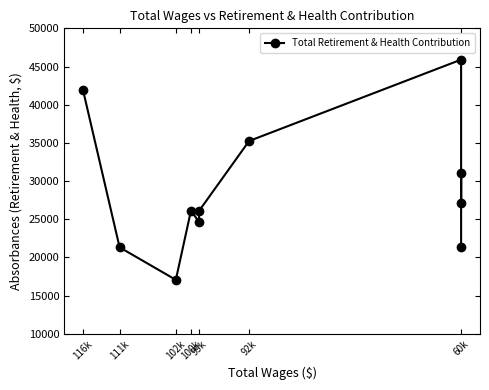

Which has a higher value, 111k or 60k?

111k